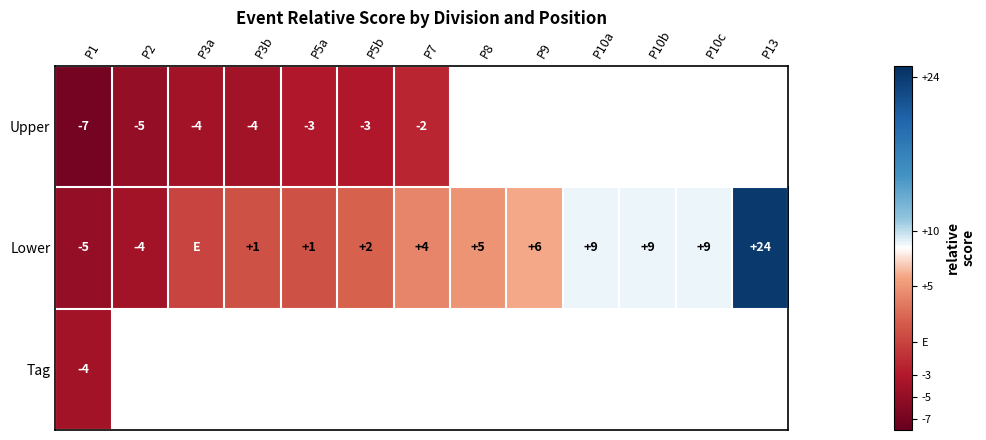

What is the total value across all series at P1?

-16